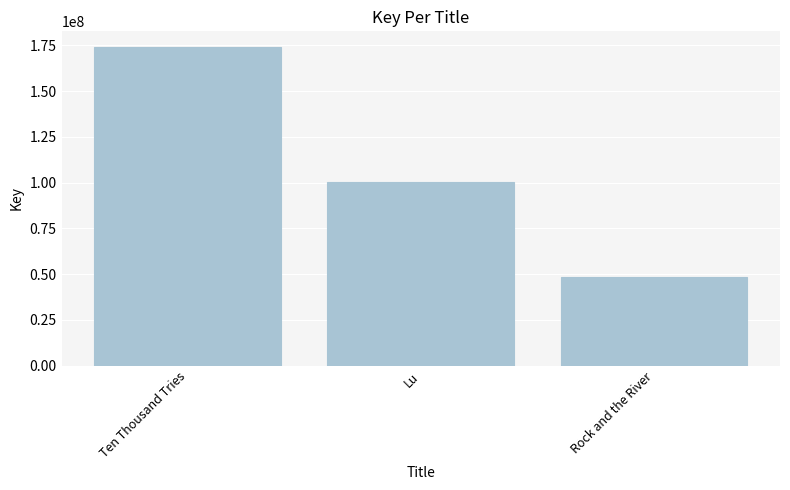

True or false: the data shows 22376317 at Lu.

False